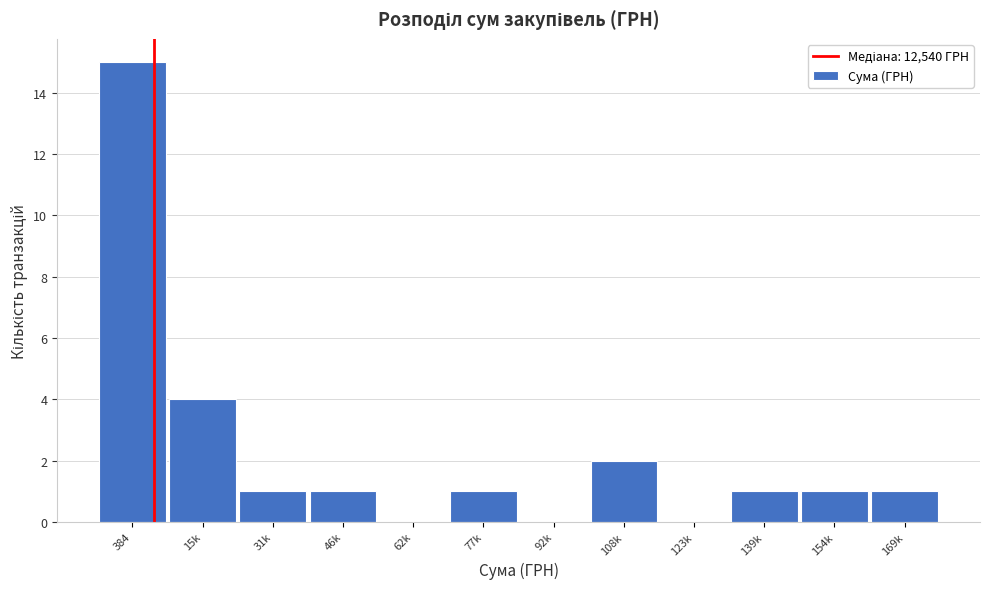

Reading left to right, what are all the values shown in this chart?

384=15	15k=4	31k=1	46k=1	62k=0	77k=1	92k=0	108k=2	123k=0	139k=1	154k=1	169k=1